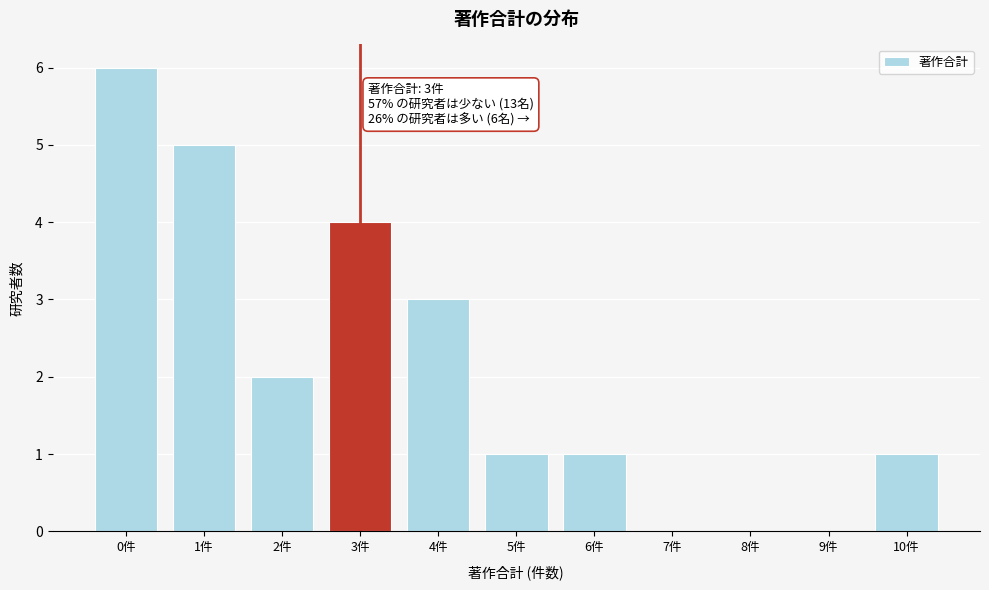

Reading left to right, what are all the values shown in this chart?

0件=6	1件=5	2件=2	3件=4	4件=3	5件=1	6件=1	7件=0	8件=0	9件=0	10件=1